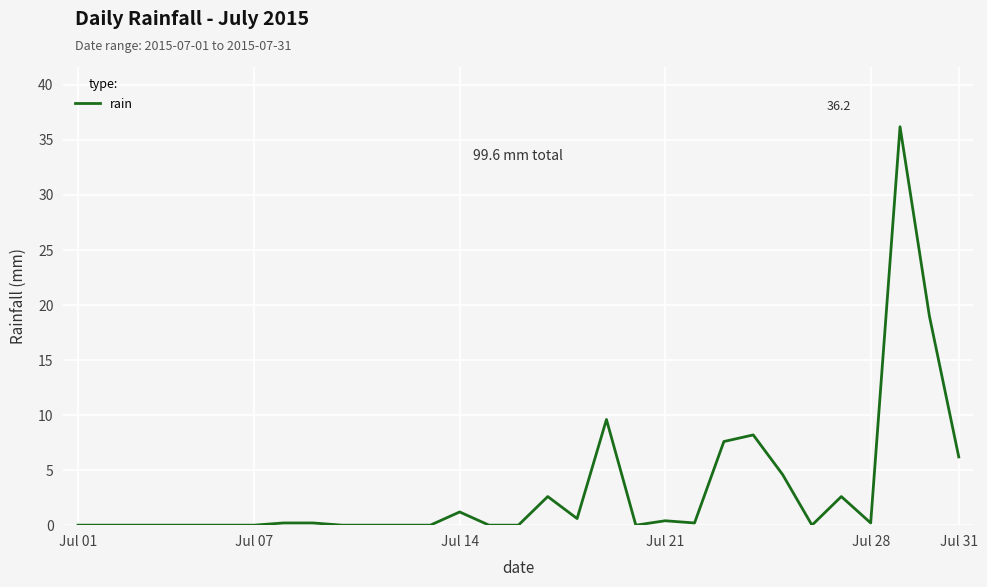

What is the difference between the maximum and minimum values?

36.2